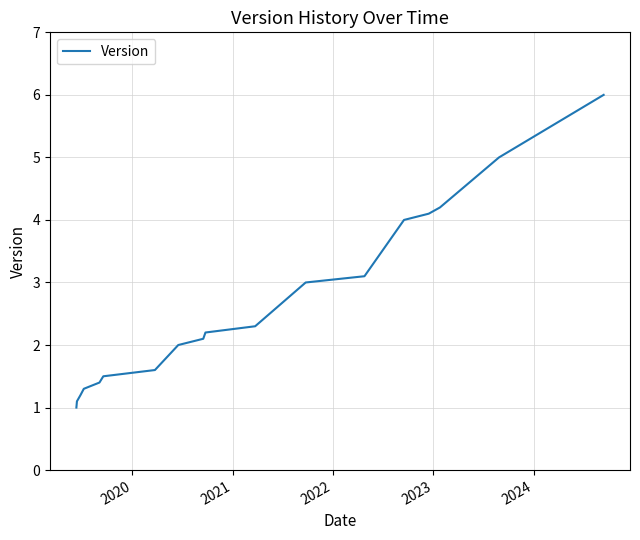

How many lines are shown in the chart?

1